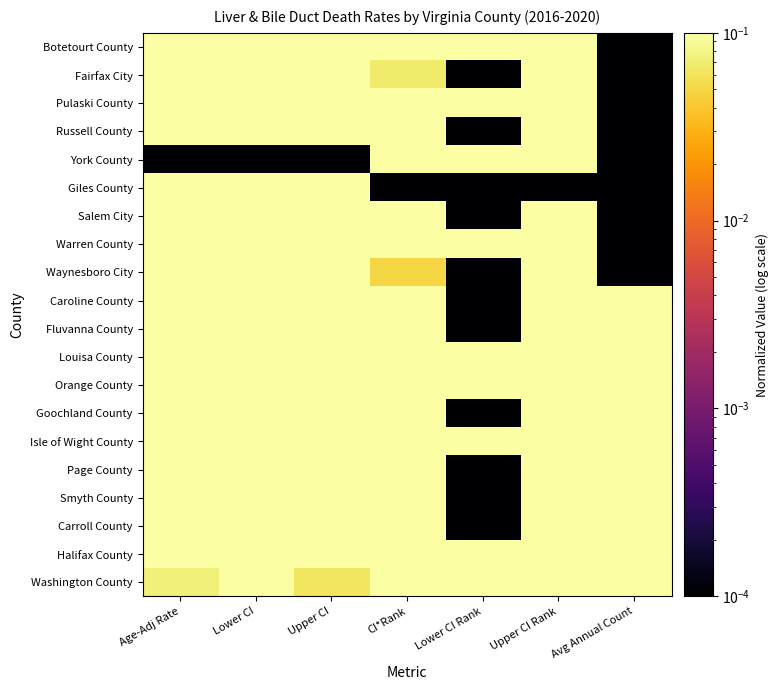

What is the difference between the highest and lowest values at Avg Annual Count?

1.0